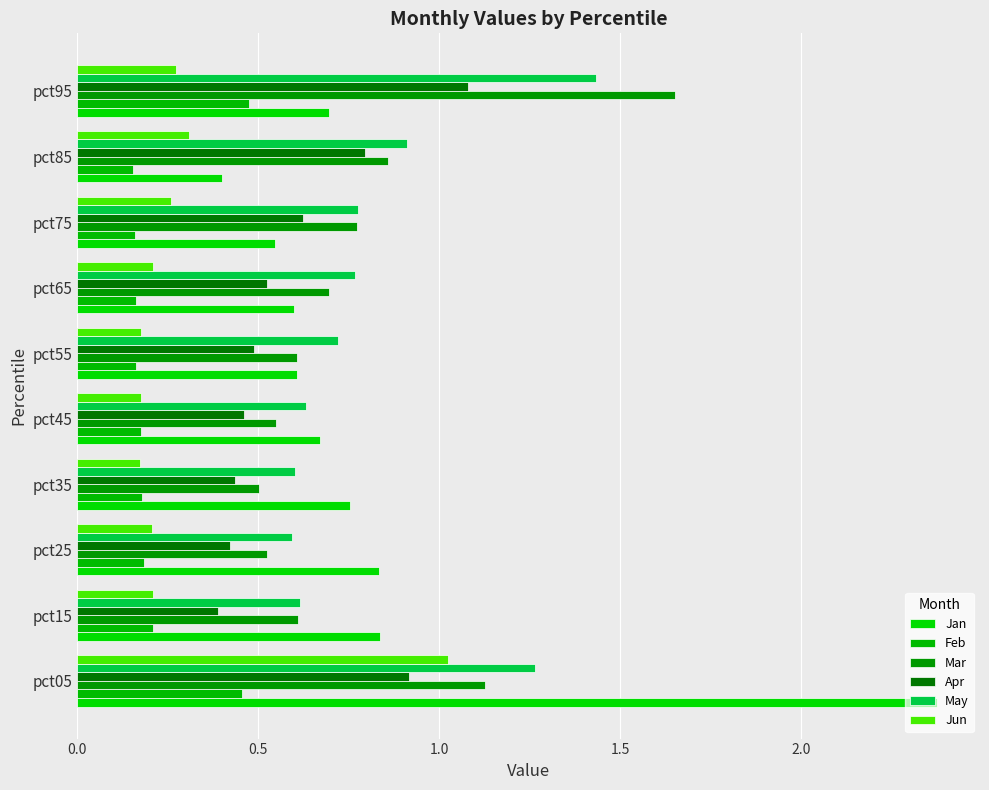

How many distinct data groups are displayed?

6